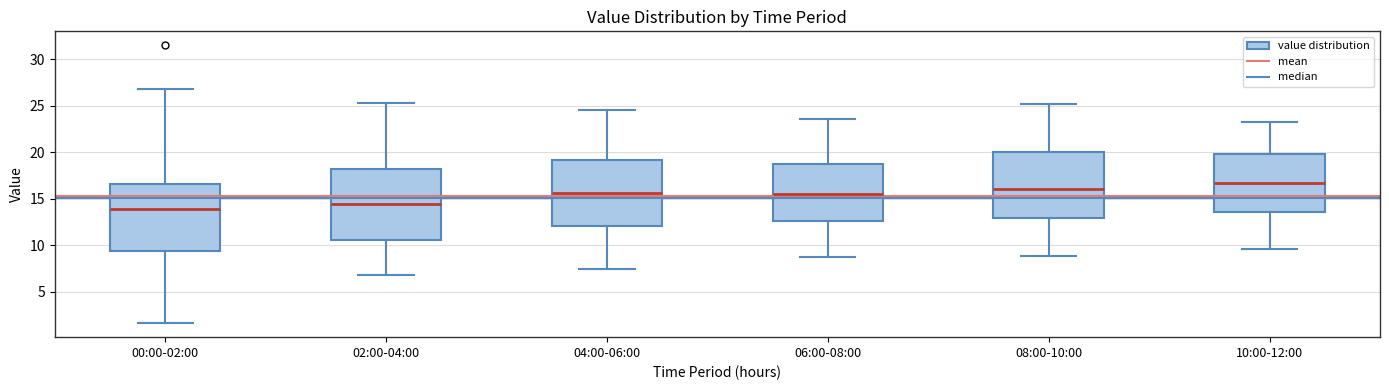

Which box has the lowest median line?

00:00-02:00